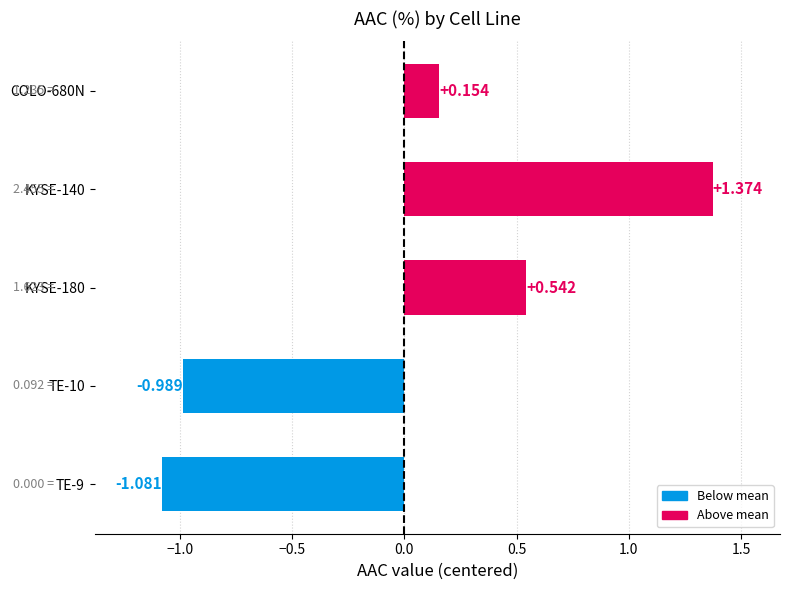

Which category has the highest value across all series?

KYSE-140